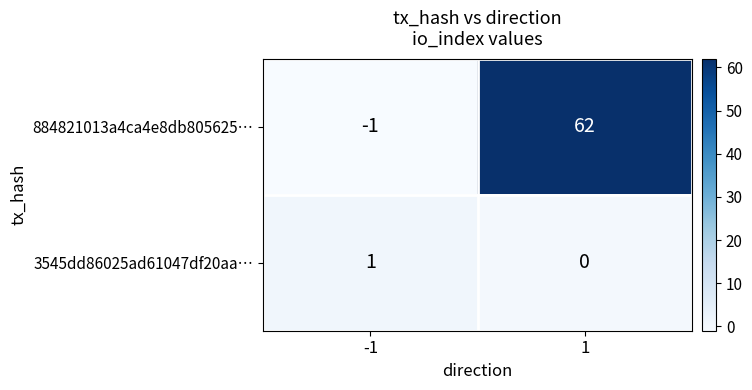

Which category has the lowest value across all series?

-1